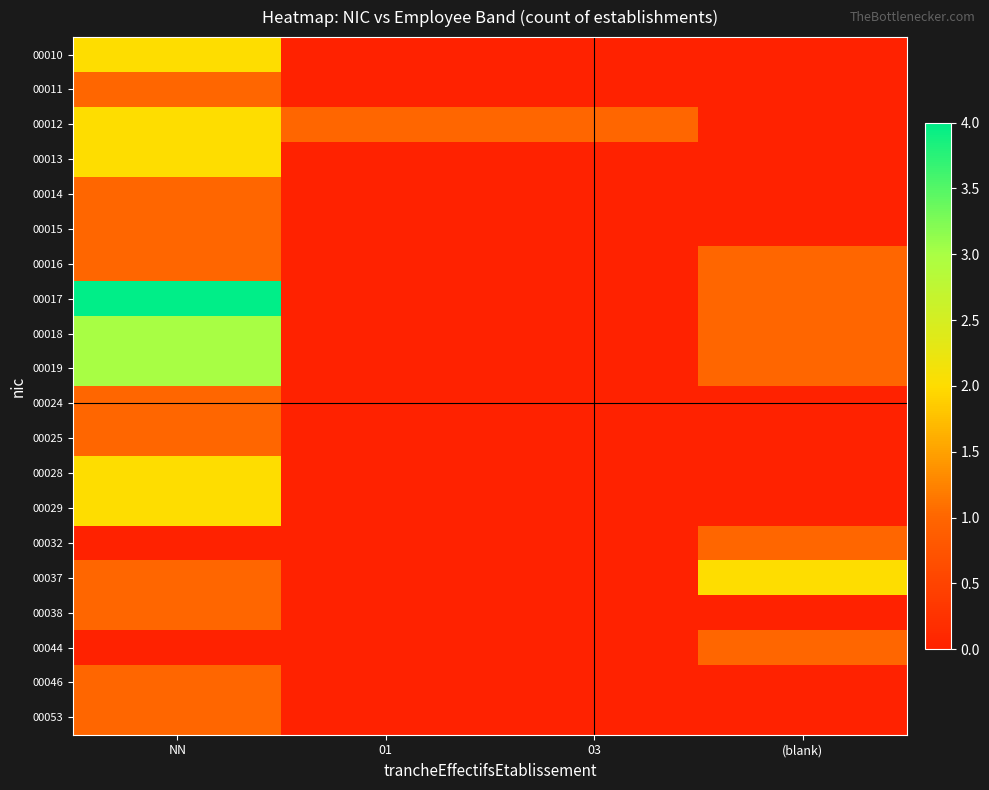

Which series has the largest total across all categories?

00017